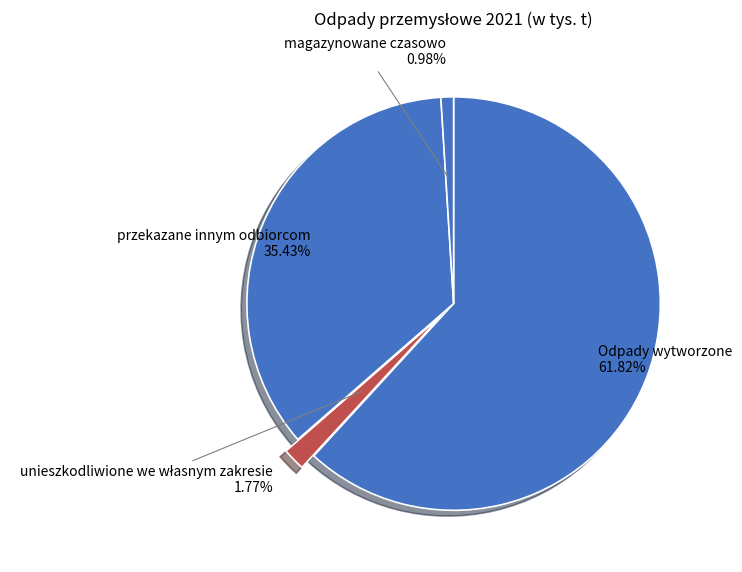

Does Odpady wytworzone account for over 50% of the chart?

Yes